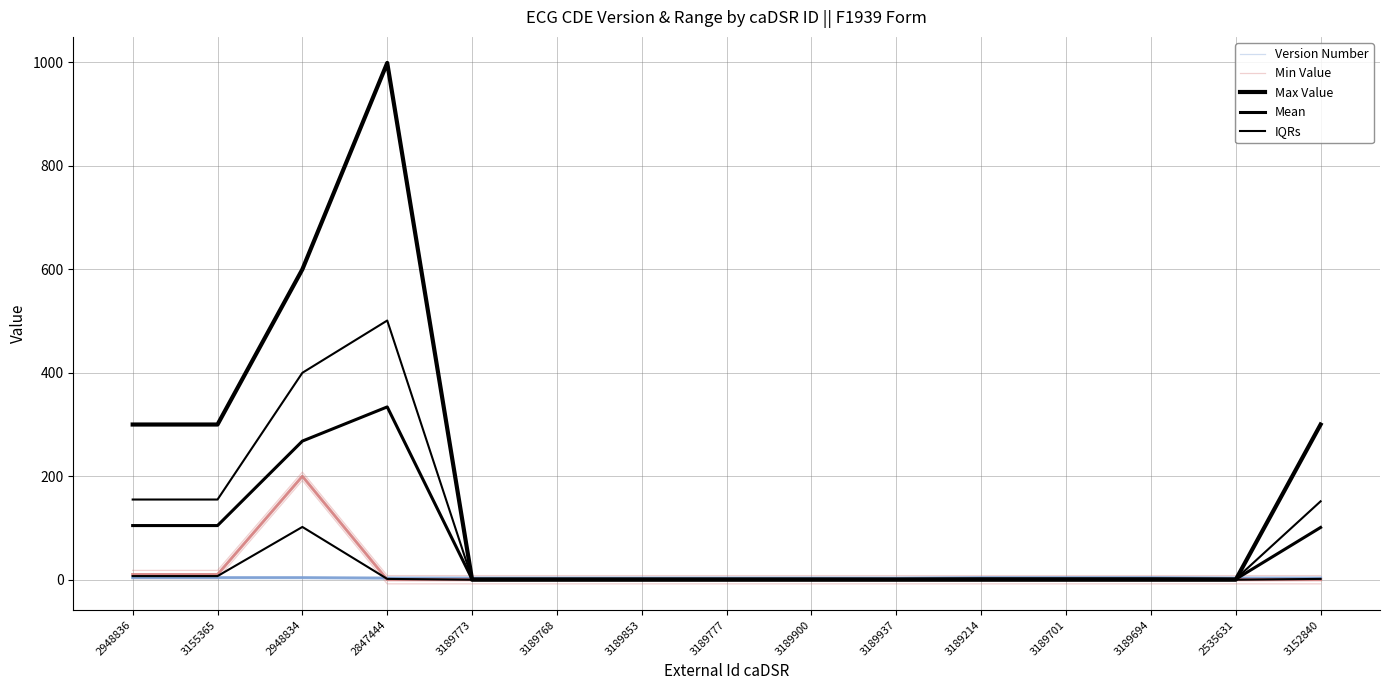

In IQRs, how many points are higher than both neighbors (excluding endpoints)?

1